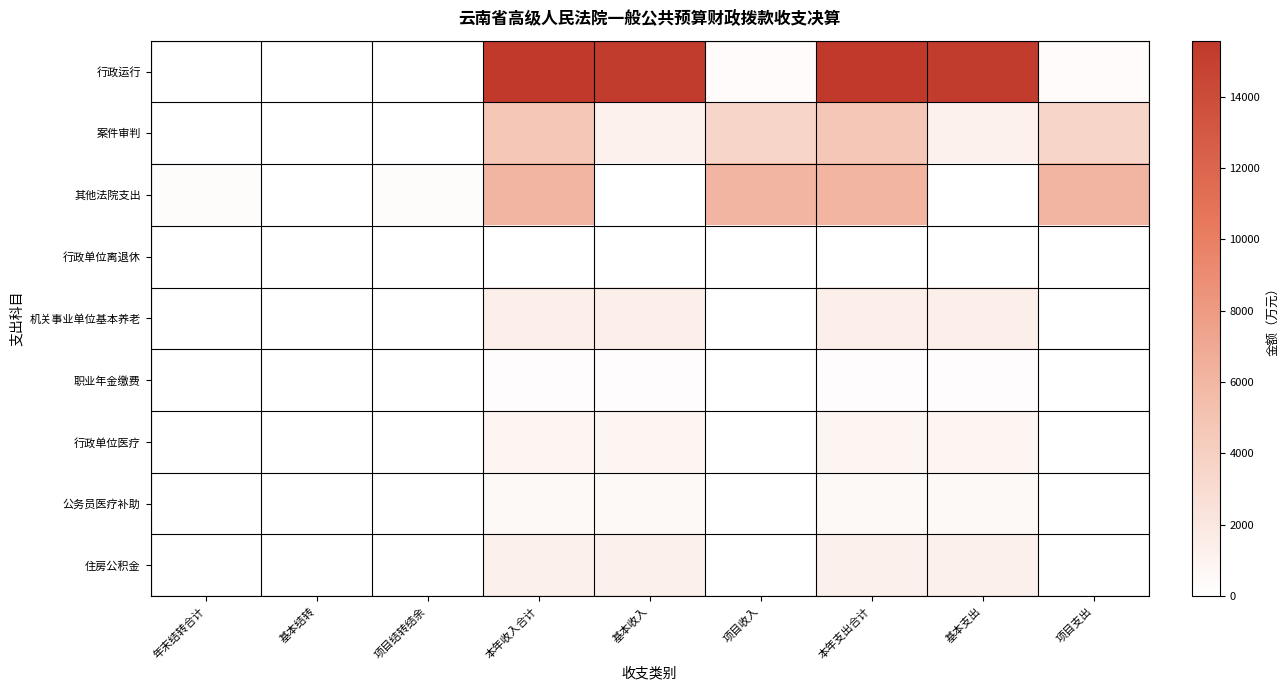

Where is 案件审判 nearest to the value 2377?

基本收入